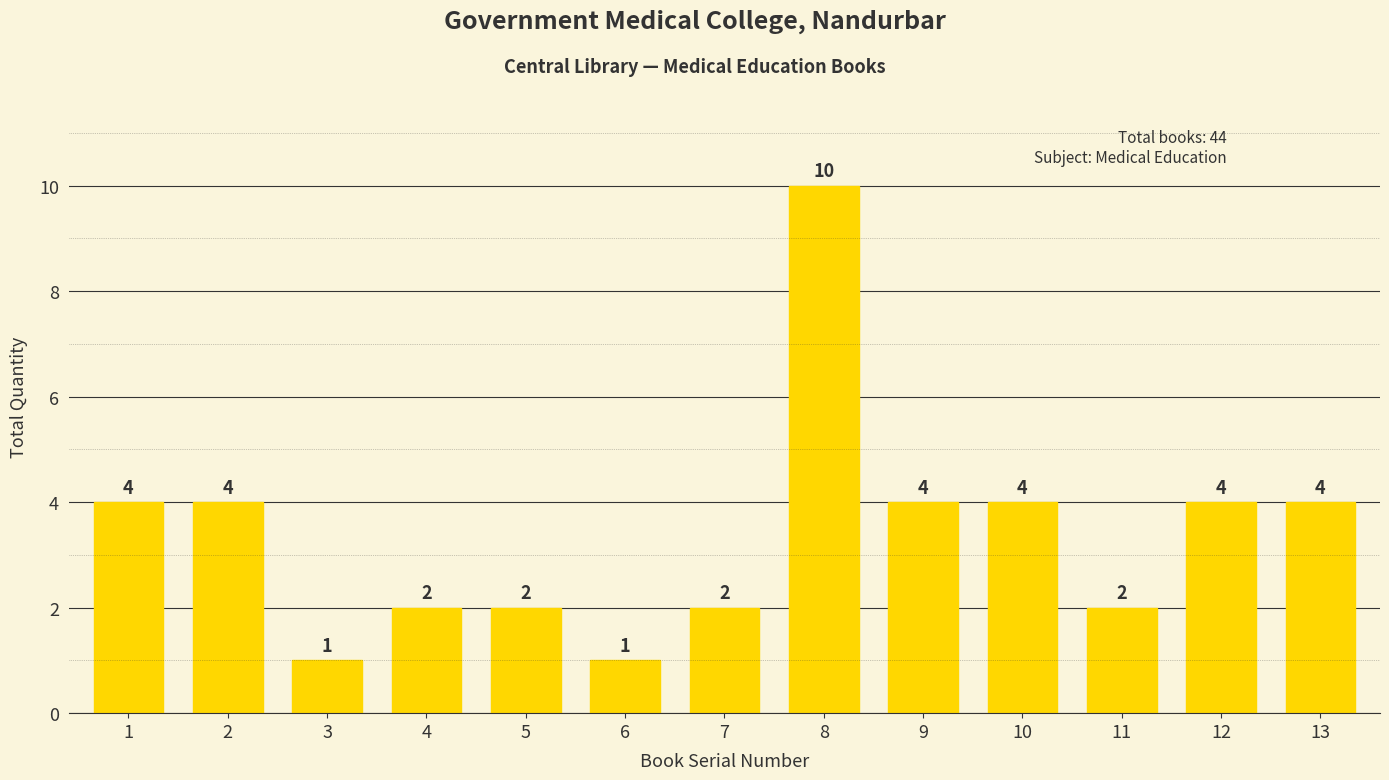

Which label corresponds to the largest value in the chart?

8